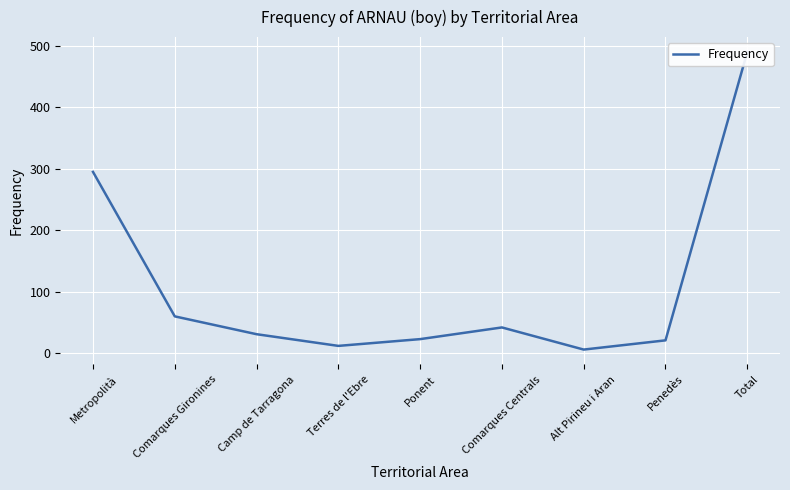

Where is the first local maximum?

Comarques Centrals